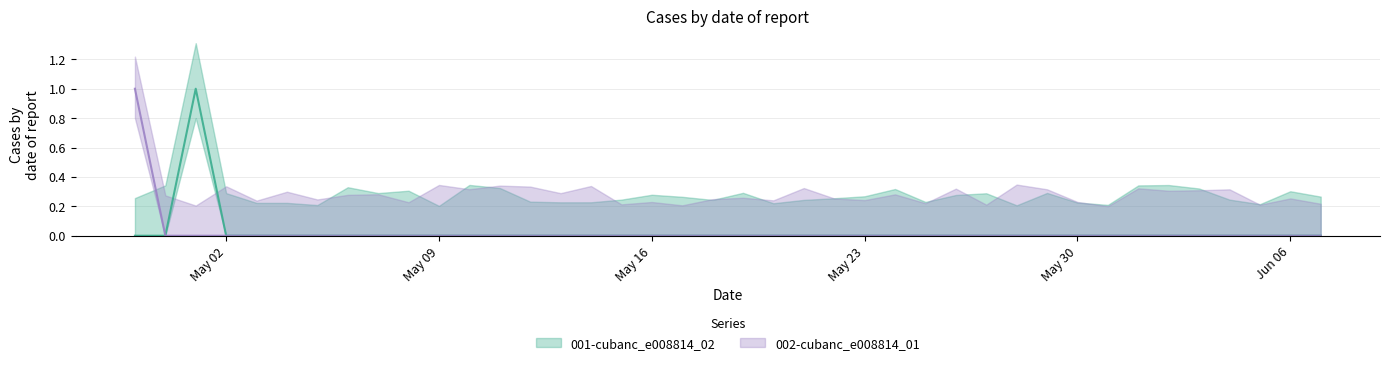

What position from the left is 2022-05-22?

24